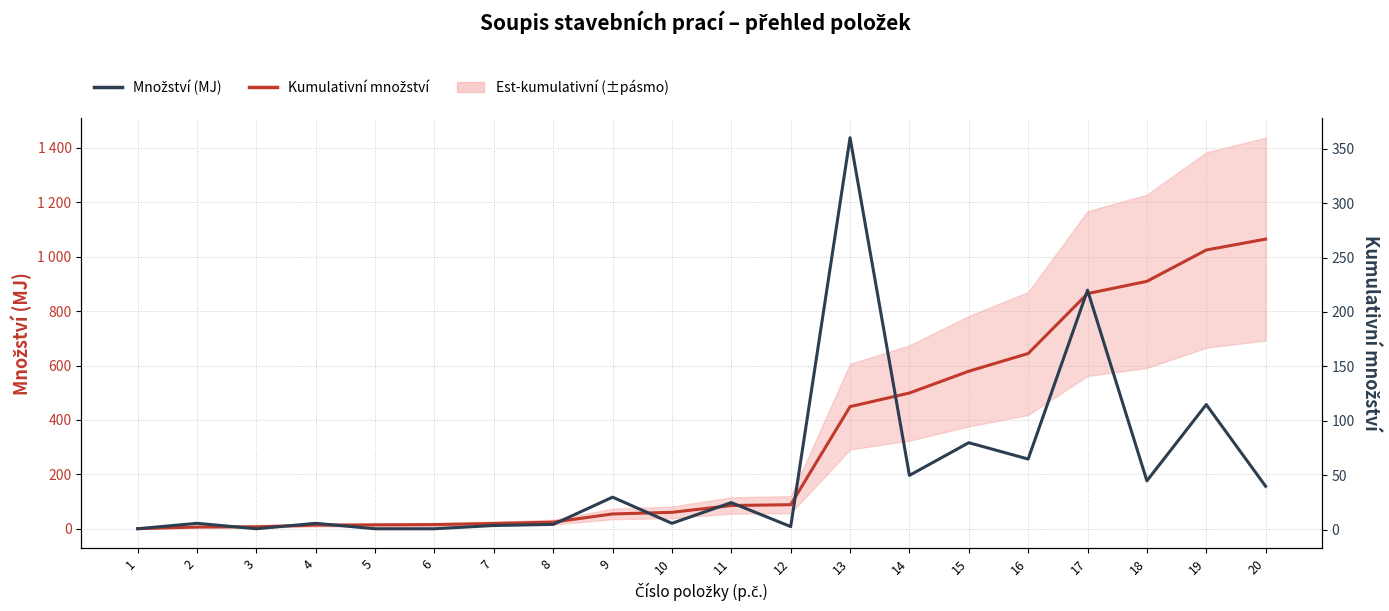

What is the value of the Kumulativní množství point at the 9th from the left?

55